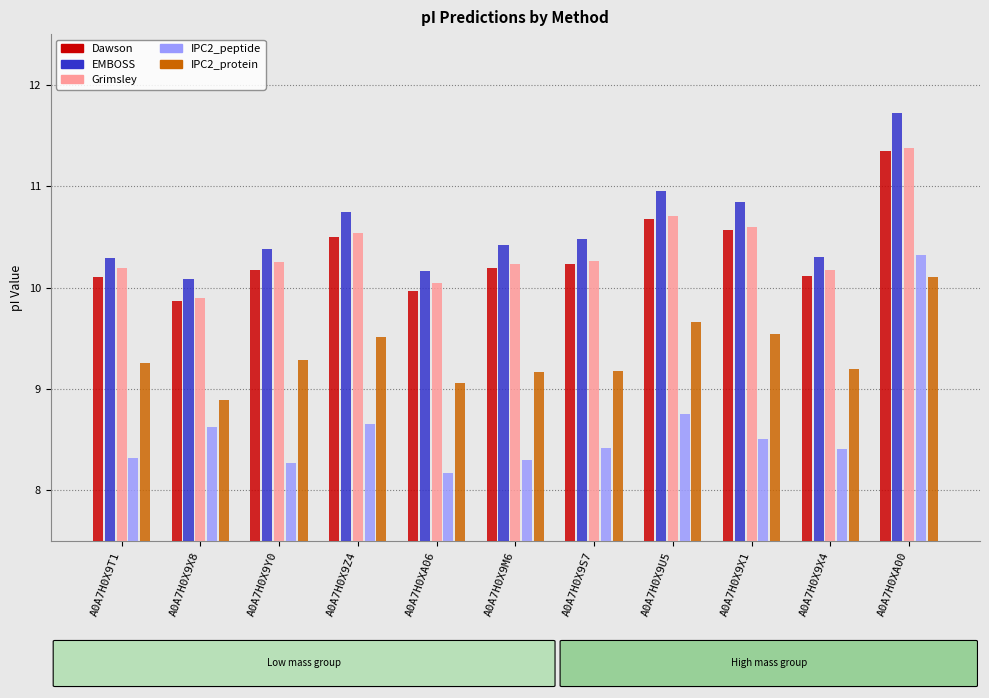

Which series changed the most between A0A7H0XA06 and A0A7H0X9S7?

EMBOSS